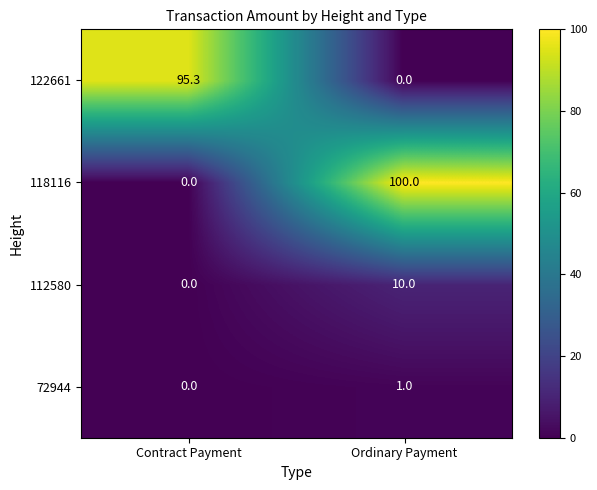

Rank the series by their maximum value, from highest to lowest.

118116, 122661, 112580, 72944